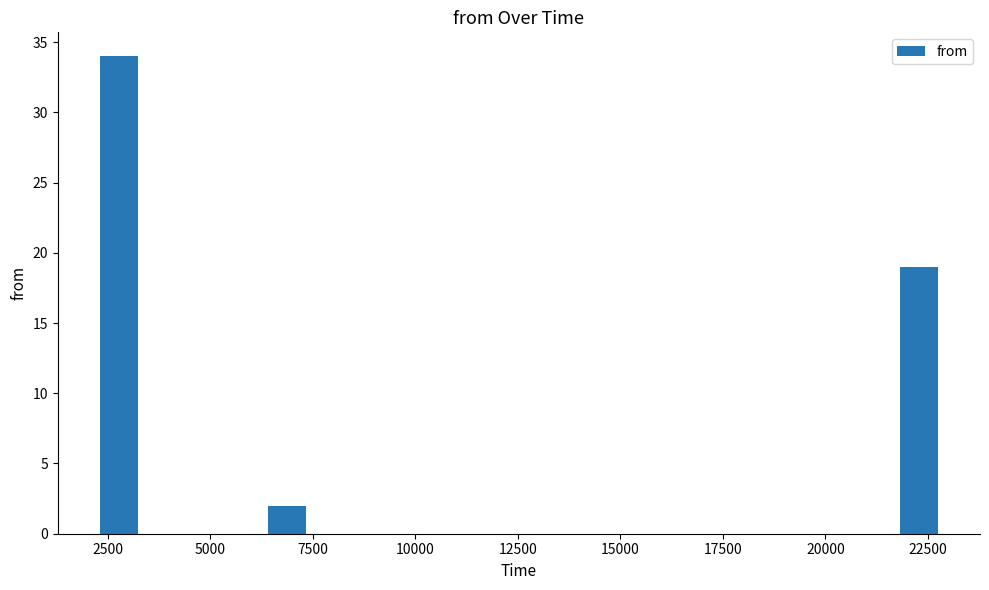

Read against the x-axis, roughly where is the centre of the tallest bar?

3000